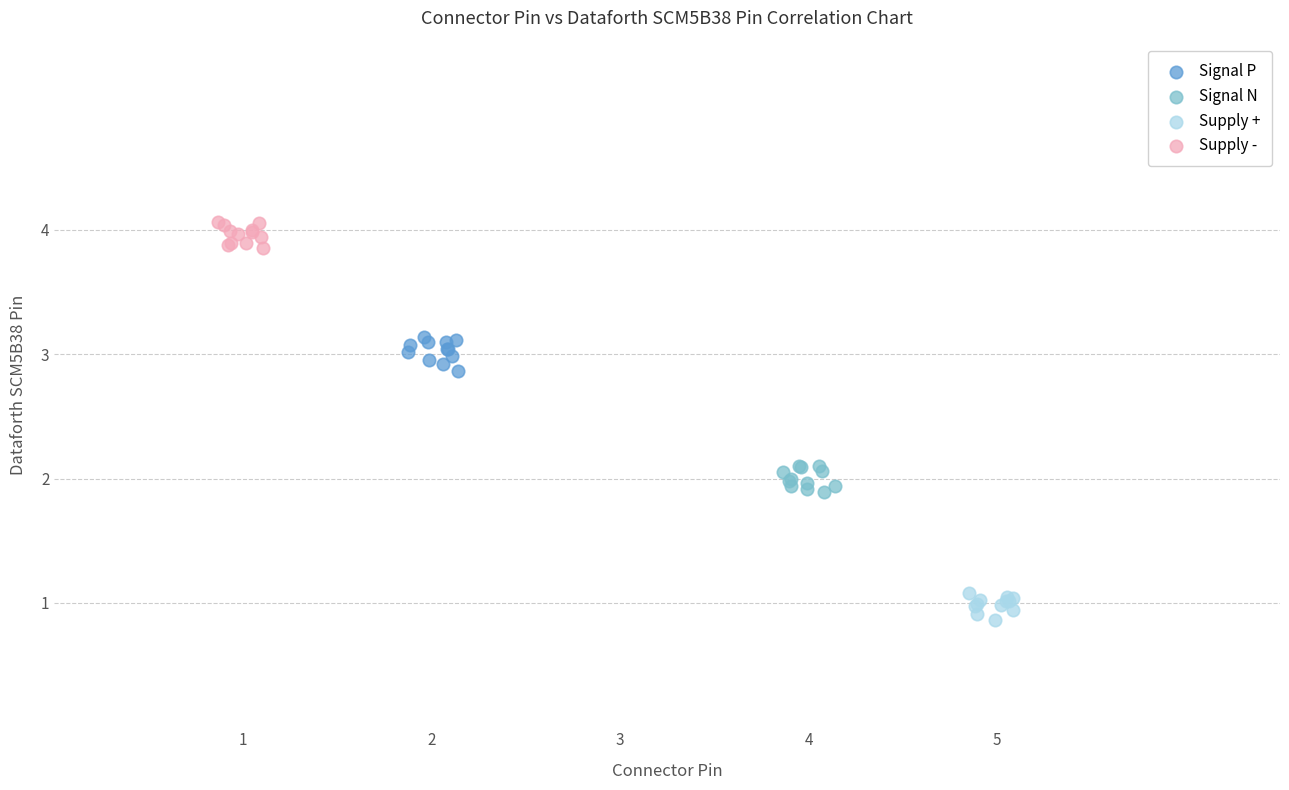

What are all the series names shown in the legend?

Signal P, Signal N, Supply +, Supply -